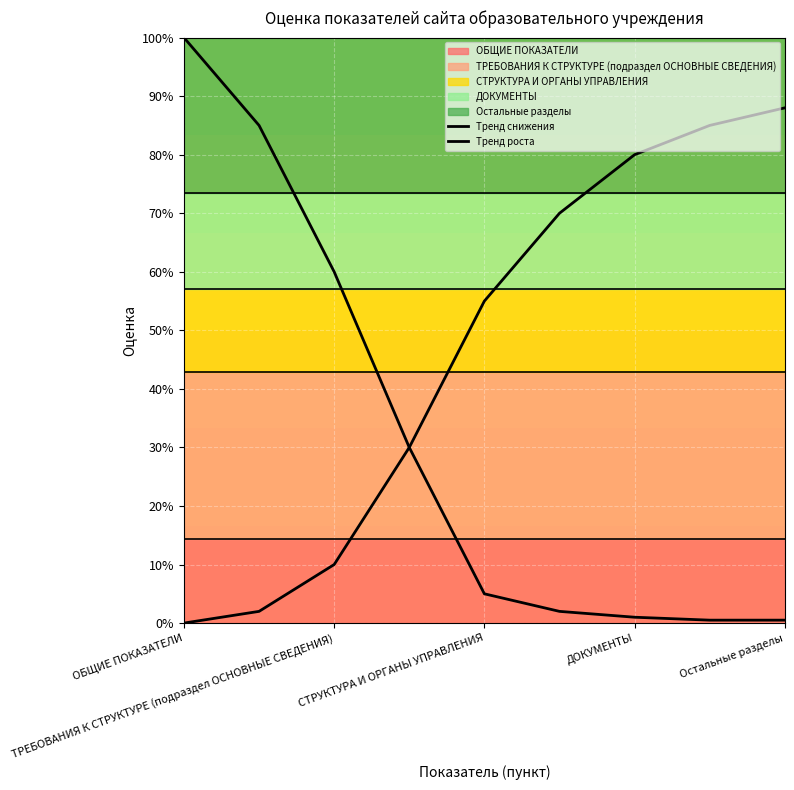

True or false: Тренд роста and Тренд снижения cross at least once.

False